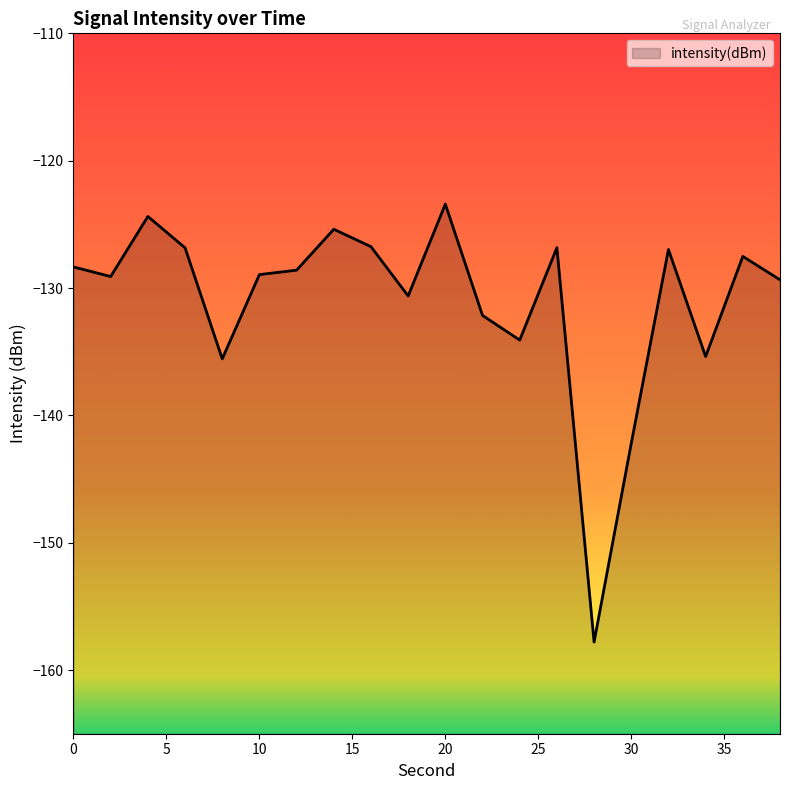

Where is the first local minimum?

2